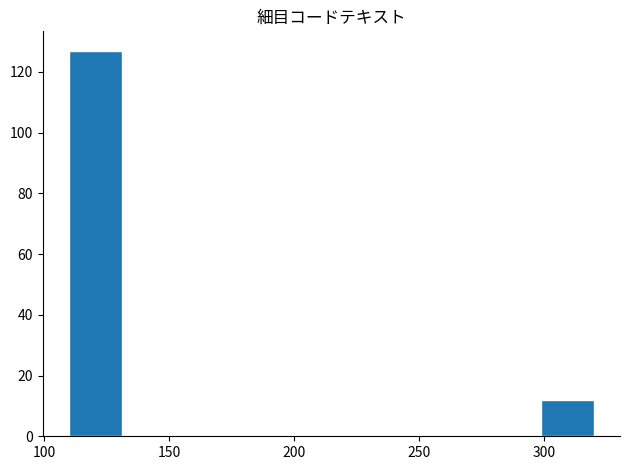

Reading left to right, list every bar in this chart as the range it spans on the x-axis followed by its height. Neither the bar edges nor the heights are printed on the chart, so give them approximately, as read against the axes.

110 to 131: 128
131 to 152: 0
152 to 173: 0
173 to 194: 0
194 to 215: 0
215 to 236: 0
236 to 257: 0
257 to 278: 0
278 to 299: 0
299 to 320: 12